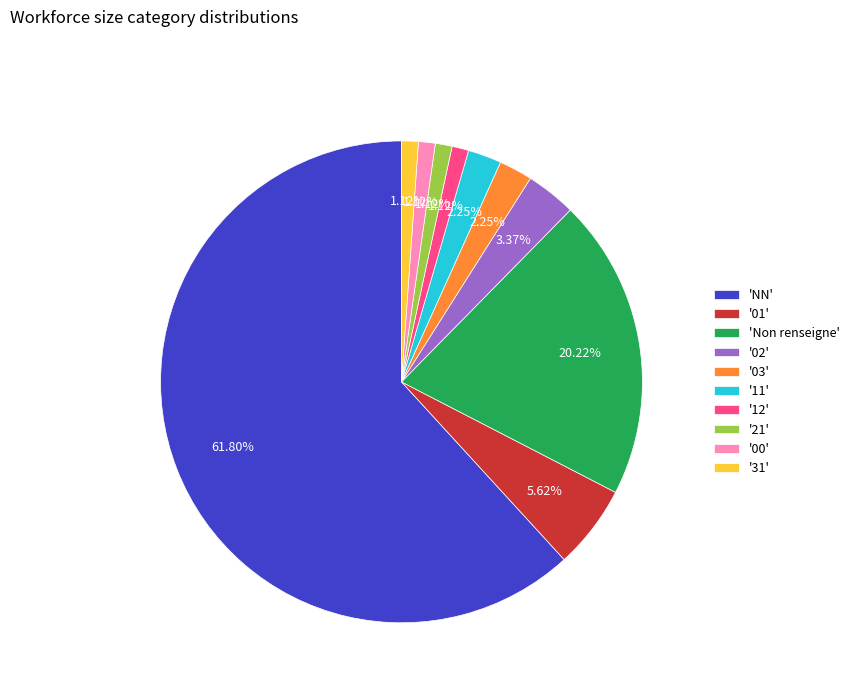

Is the sum of '01' and 'Non renseigne' greater than half?

No